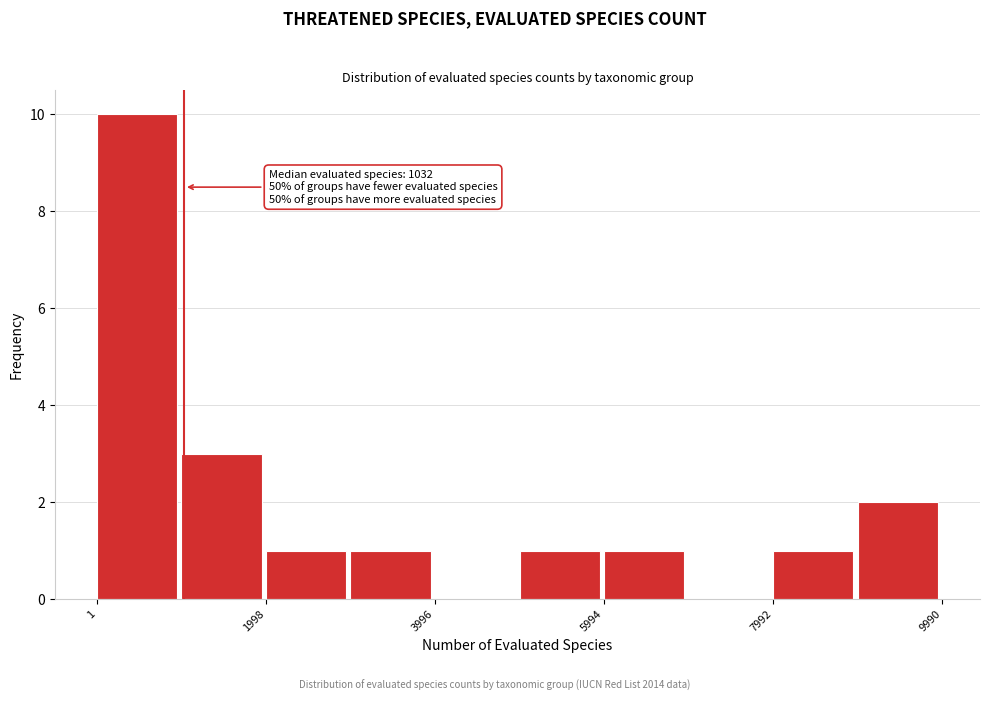

Over which range of the x-axis is the bar tallest?

0 to 1000